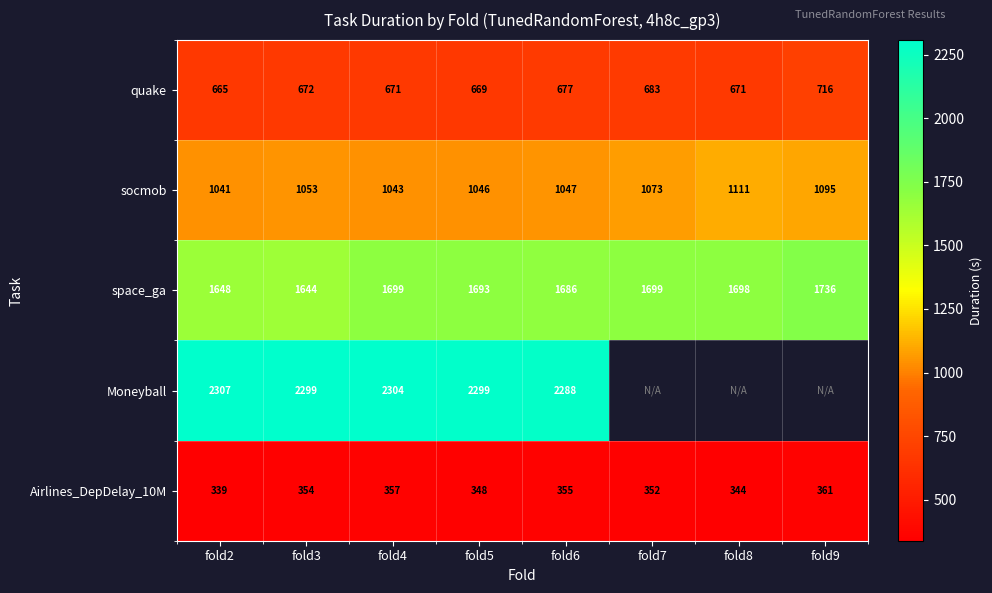

What is the difference between the maximum and minimum values in the Airlines_DepDelay_10M series?

22.0